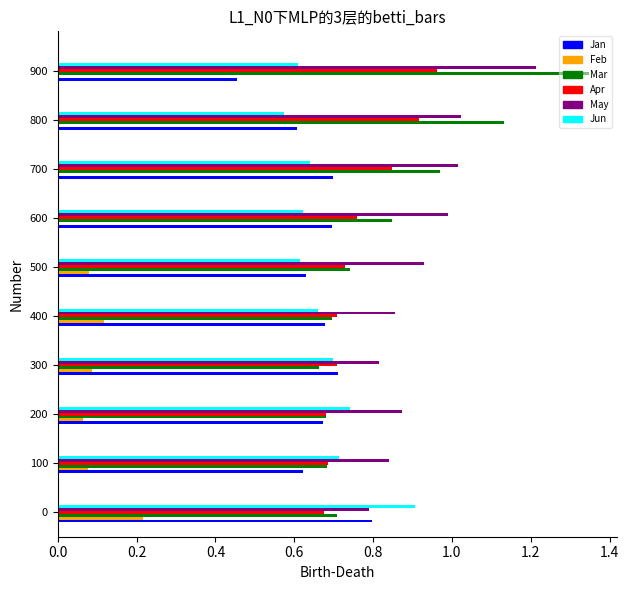

How many bars are there in total?

60